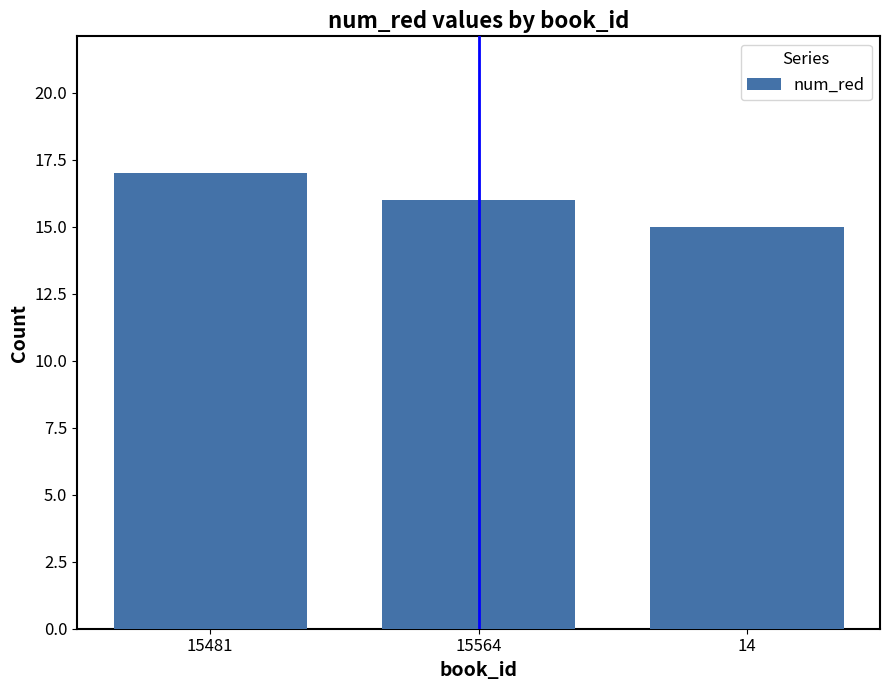

Rank the categories by value from highest to lowest.

15481, 15564, 14